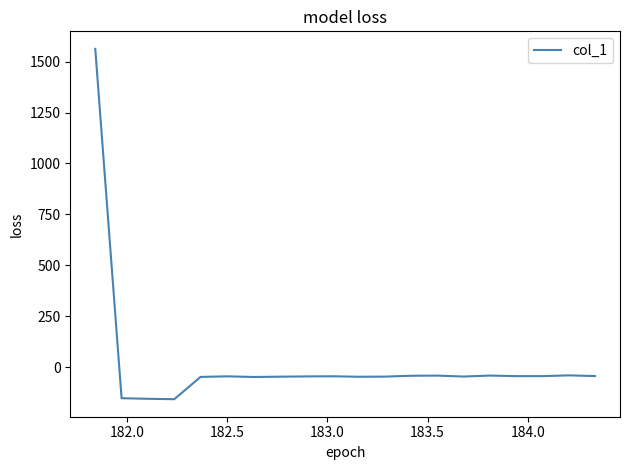

Does the chart have visible grid lines?

No